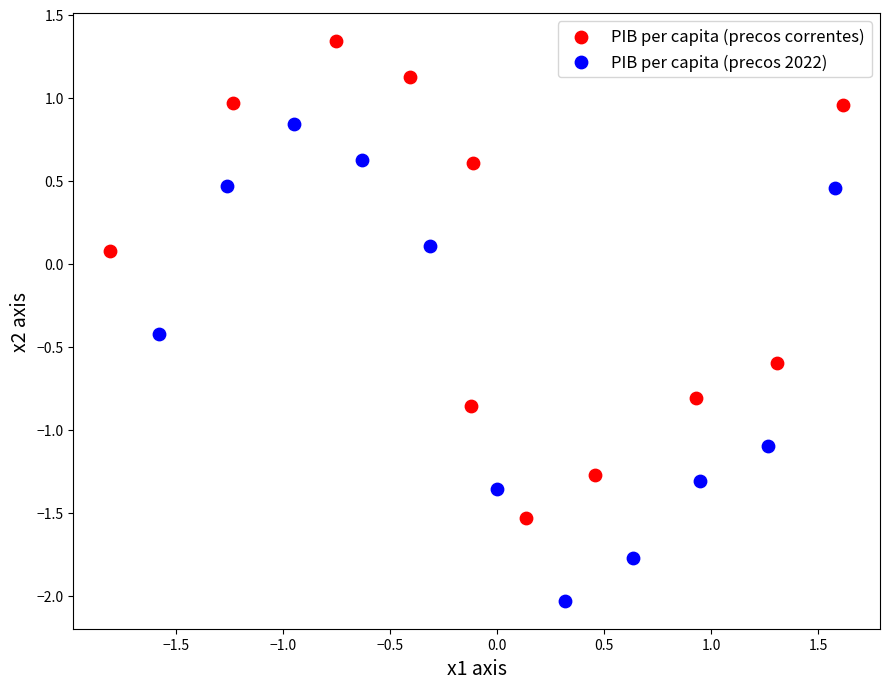

Which series reaches the minimum Y coordinate?

PIB per capita (precos 2022)